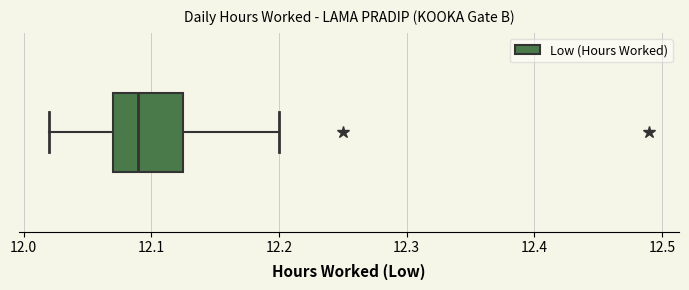

Where is the right edge of the box on the x-axis? The values are not printed on the chart, so give them approximately, as read against the axis.

12.13